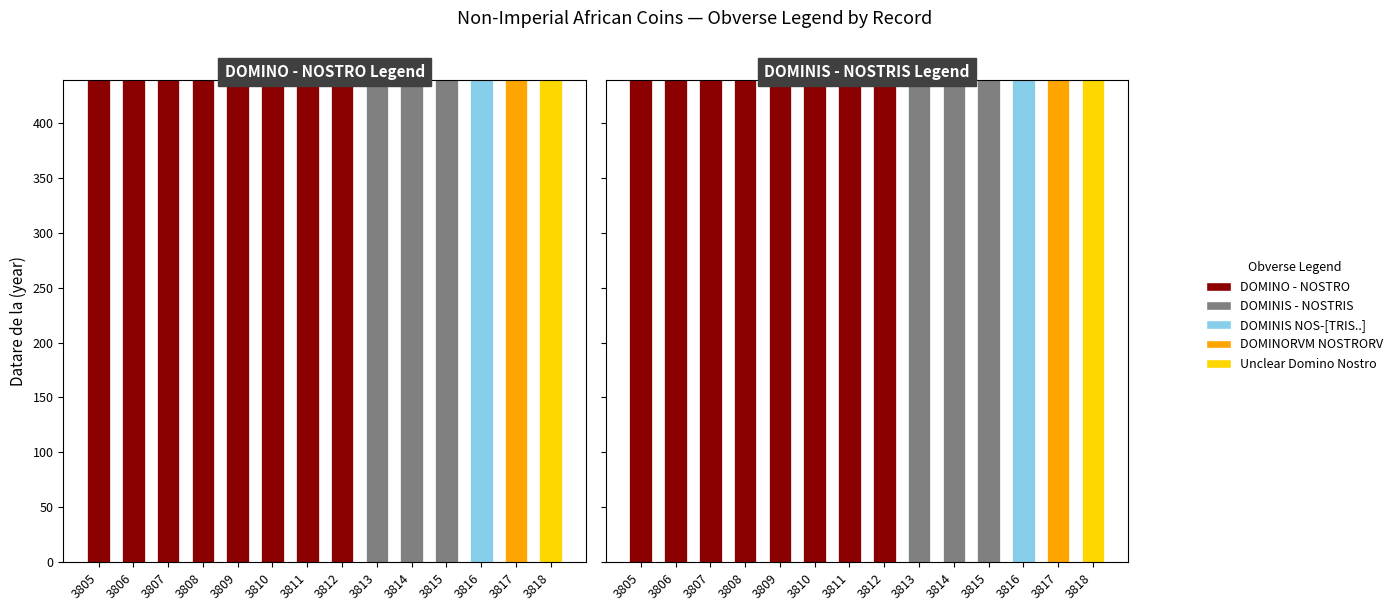

Reading left to right, transcribe all the data shown in this chart.

DOMINO - NOSTRO: 439	439	439	439	439	439	439	439	0	0	0	0	0	0
DOMINIS - NOSTRIS: 0	0	0	0	0	0	0	0	439	439	439	0	0	0
DOMINIS NOS-[TRIS..]: 0	0	0	0	0	0	0	0	0	0	0	439	0	0
DOMINORVM NOSTRORV: 0	0	0	0	0	0	0	0	0	0	0	0	439	0
Unclear Domino Nostro: 0	0	0	0	0	0	0	0	0	0	0	0	0	439